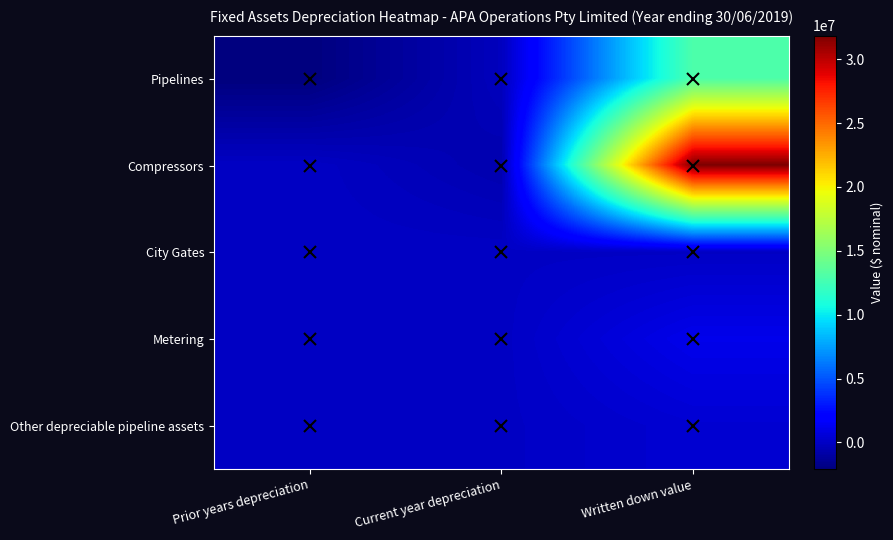

Which label corresponds to the largest value in the chart?

Written down value